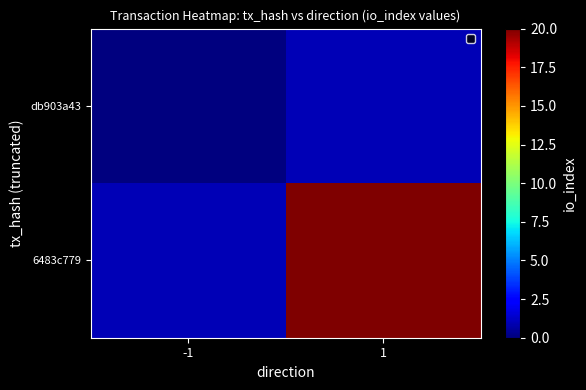

At which category is the sum across all series the highest?

1